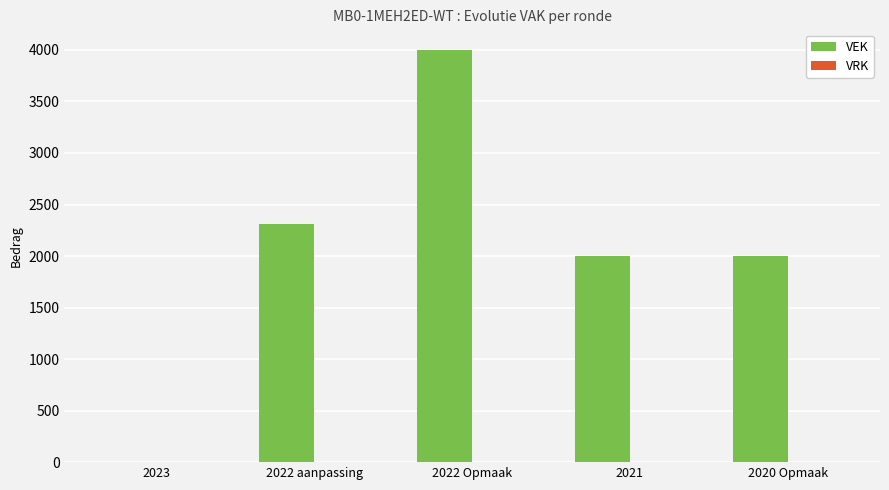

Which has a higher value, 2020 Opmaak or 2023?

2020 Opmaak